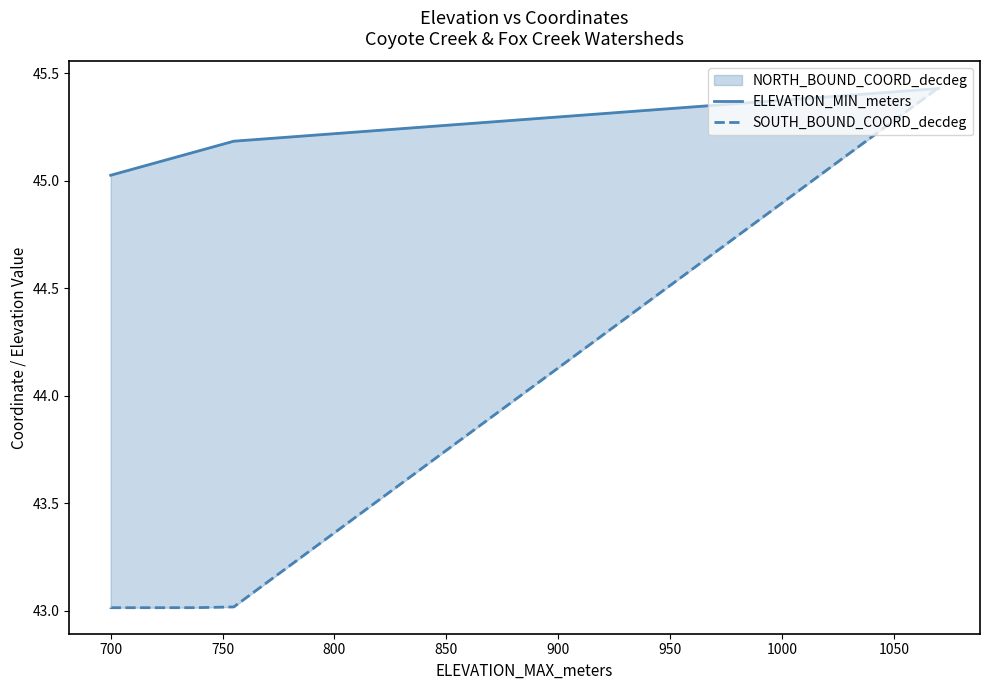

Which series changed the most between 800 and 950?

SOUTH_BOUND_COORD_decdeg